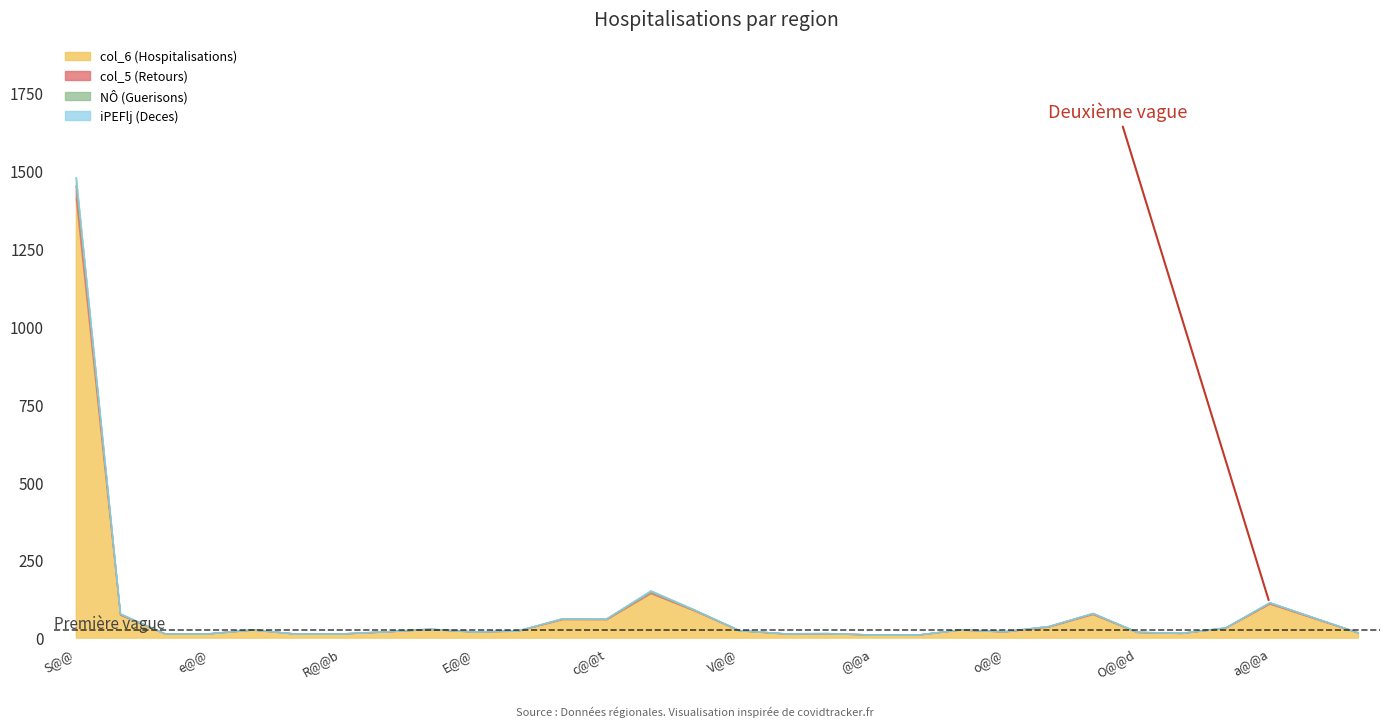

At which category is the sum across all series the highest?

S@@